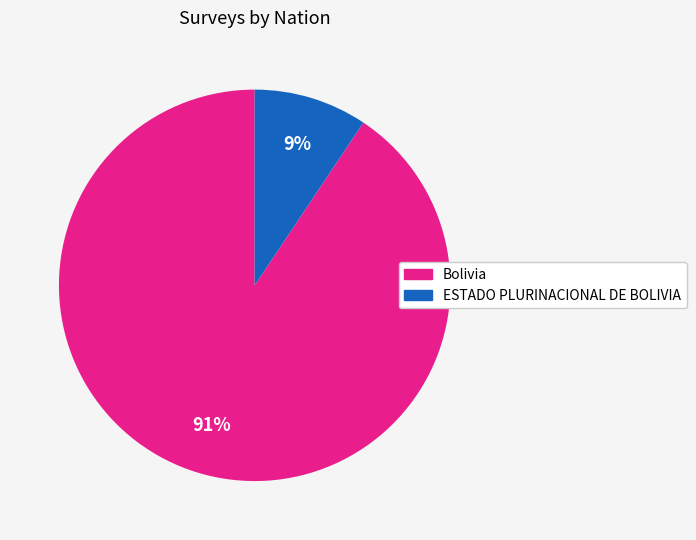

Between Bolivia and ESTADO PLURINACIONAL DE BOLIVIA, which is larger?

Bolivia